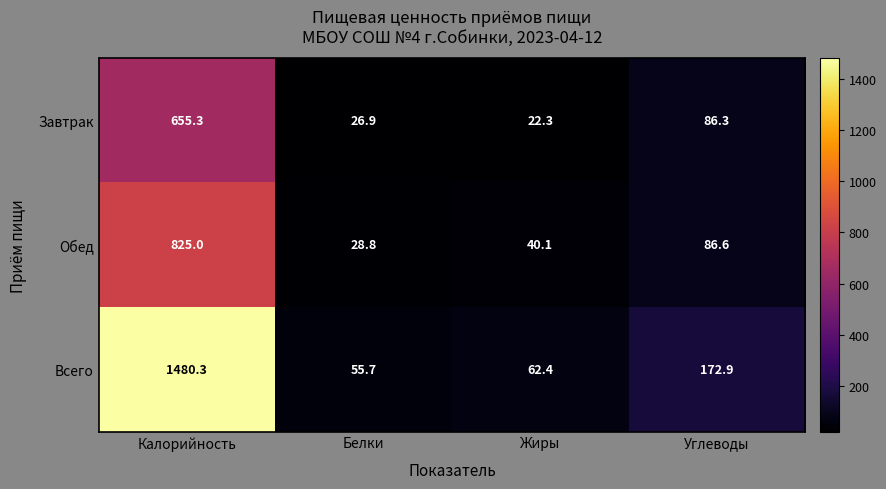

What is the difference between the highest and lowest values at Углеводы?

86.6